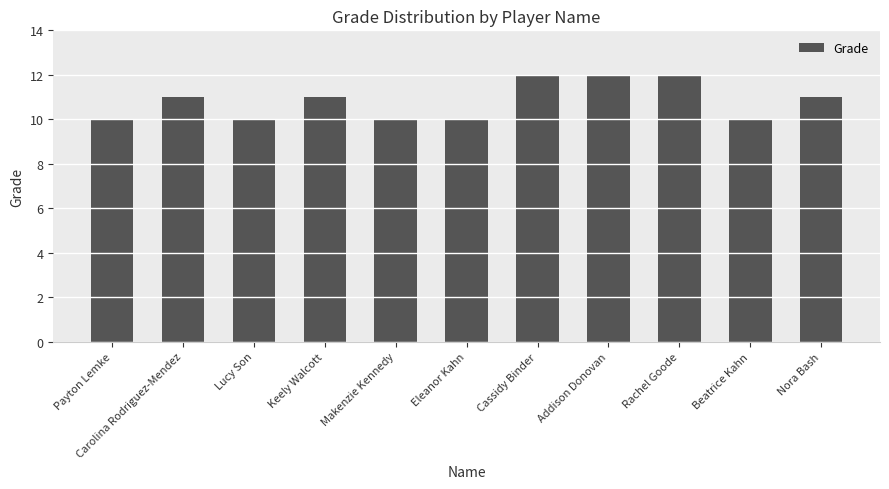

Reading left to right, extract all data points from this chart.

Payton Lemke=10	Carolina Rodriguez-Mendez=11	Lucy Son=10	Keely Walcott=11	Makenzie Kennedy=10	Eleanor Kahn=10	Cassidy Binder=12	Addison Donovan=12	Rachel Goode=12	Beatrice Kahn=10	Nora Bash=11